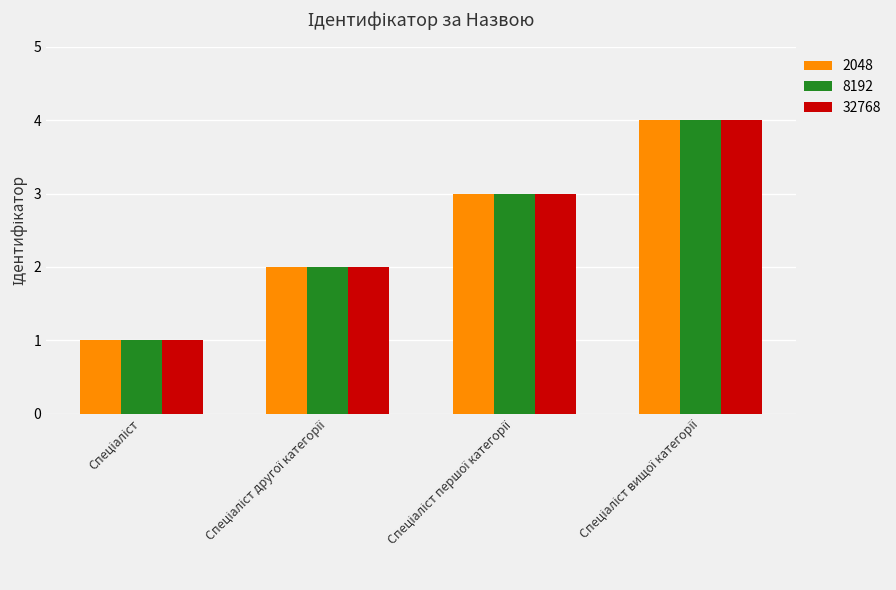

What is the sum of all 2048 values?

10